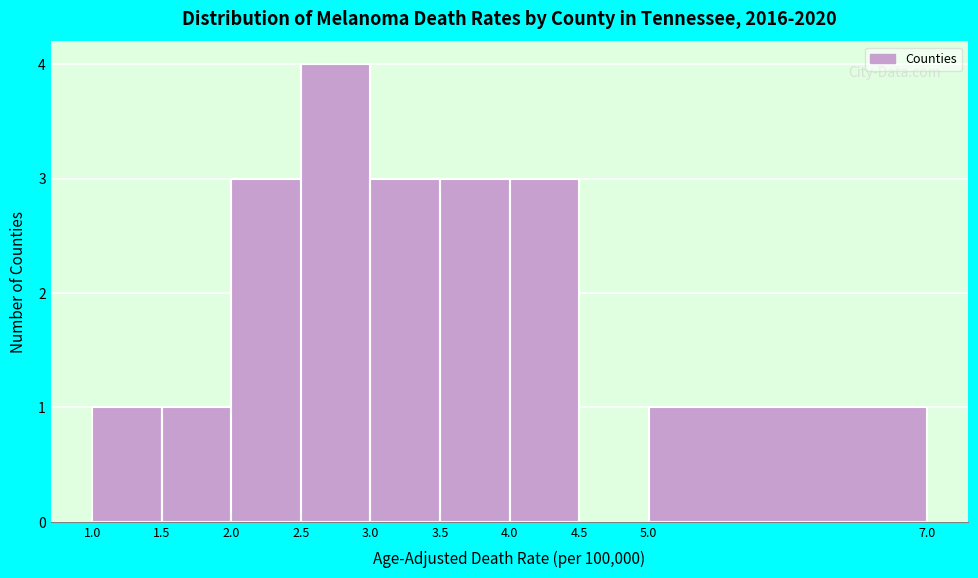

Which range on the x-axis has the tallest bar?

2.5 to 3.0